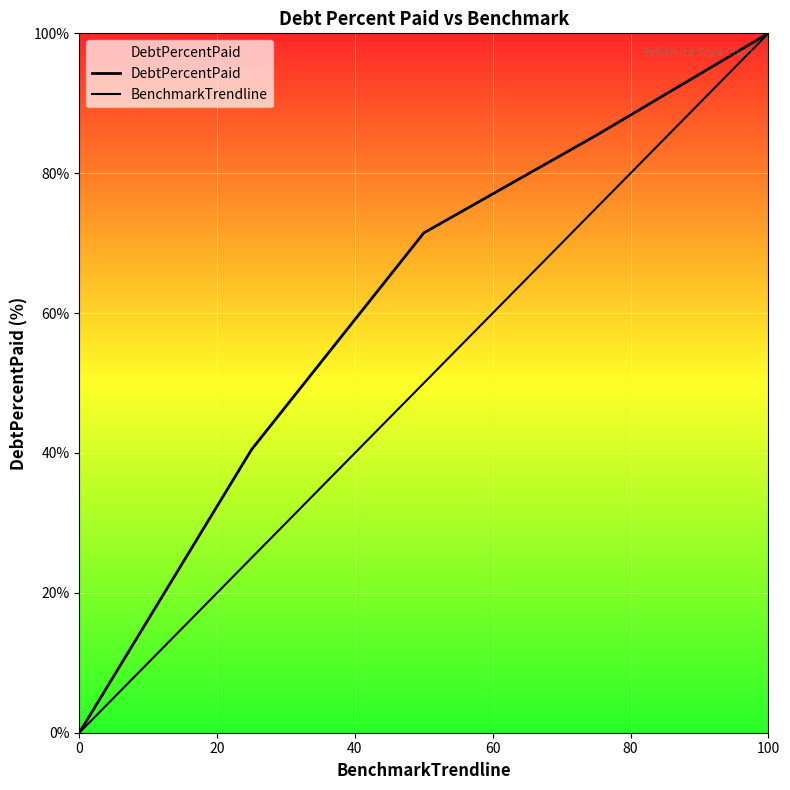

True or false: BenchmarkTrendline and DebtPercentPaid intersect in this chart.

False